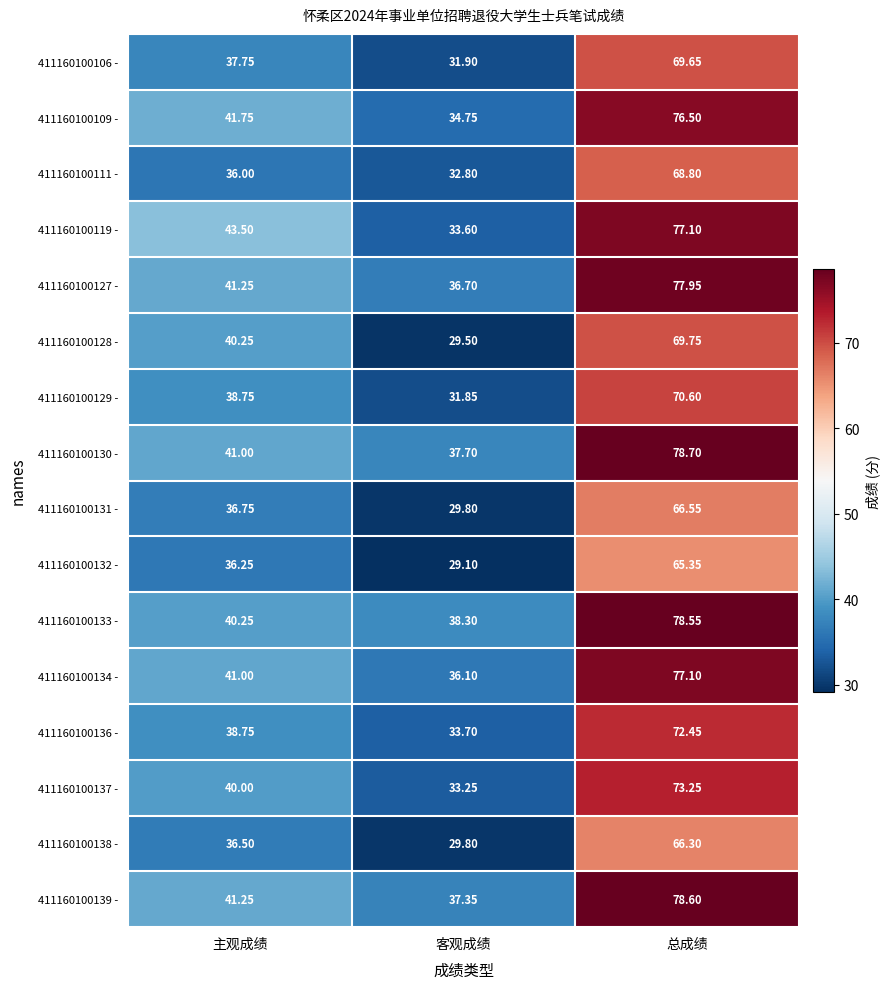

Which category has the lowest value across all series?

客观成绩